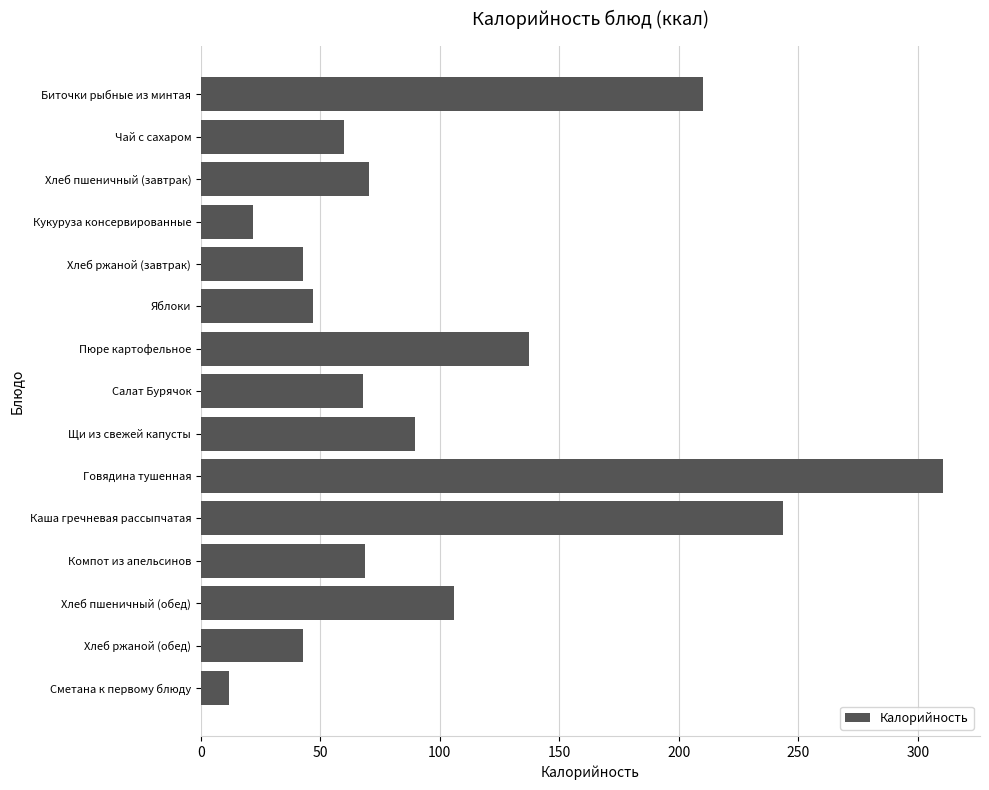

True or false: the data shows 137.2 at Пюре картофельное.

True